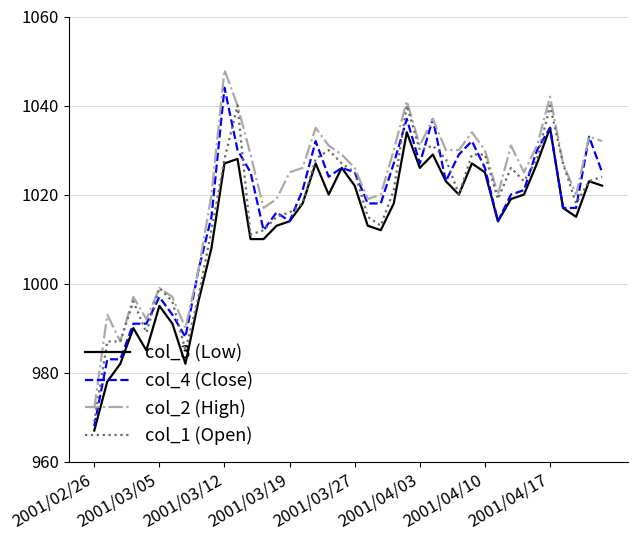

What is the difference between the maximum and minimum values in the col_3 (Low) series?

68